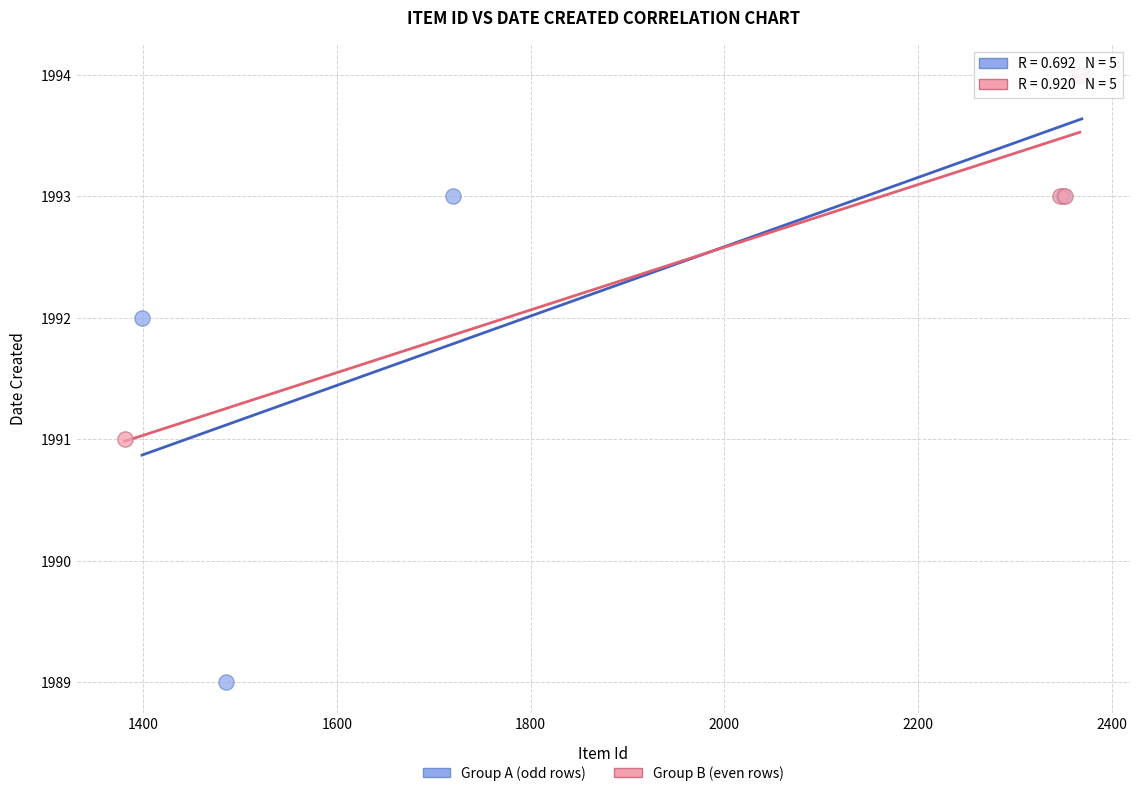

What are all the series names shown in the legend?

Group A (odd rows), Group B (even rows)